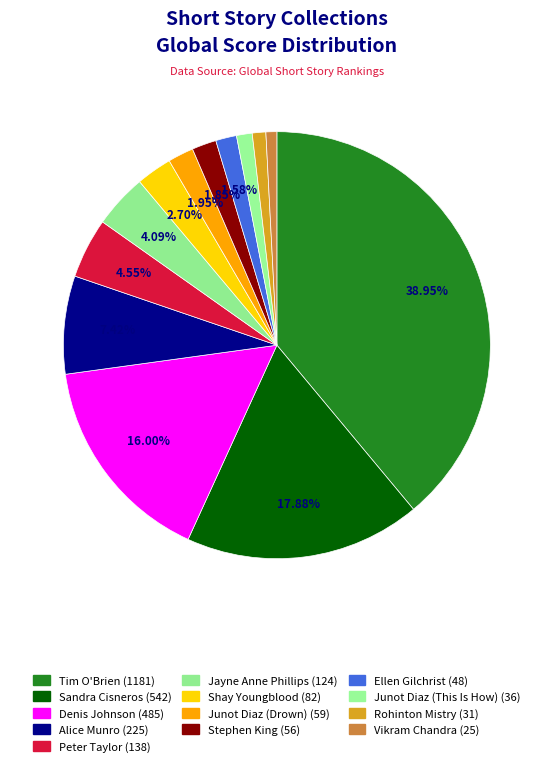

What percentage is the Ellen Gilchrist slice, to the nearest percent?

2%